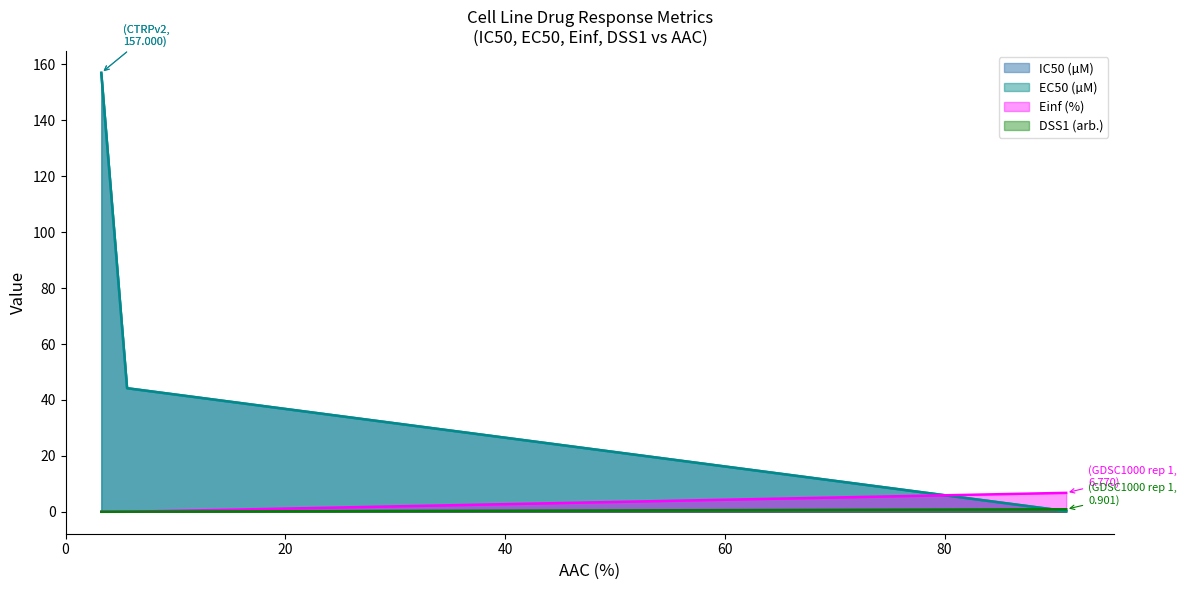

Rank the series by their maximum value, from lowest to highest.

DSS1 (arb.), Einf (%), IC50 (µM), EC50 (µM)